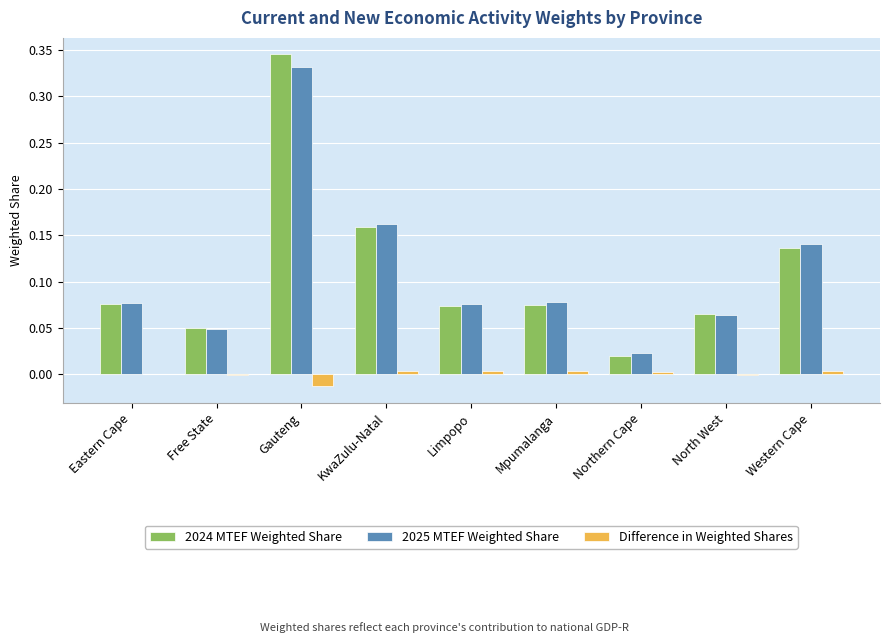

Which series has the widest spread of values?

2024 MTEF Weighted Share